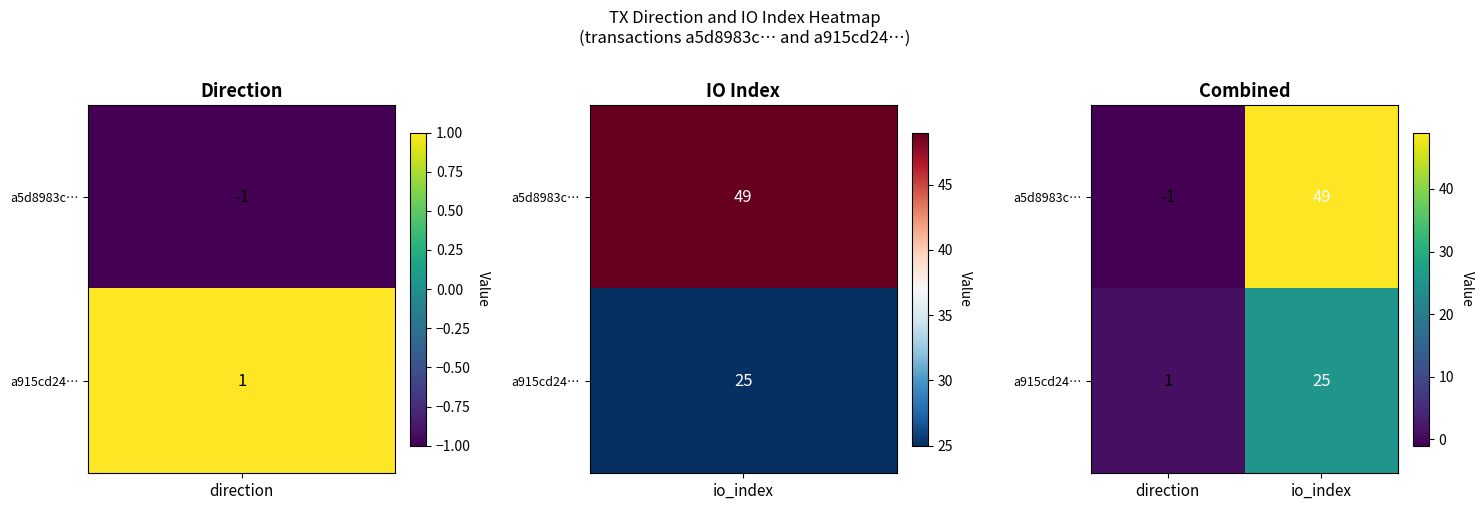

At which label does a915cd24… reach its peak?

io_index